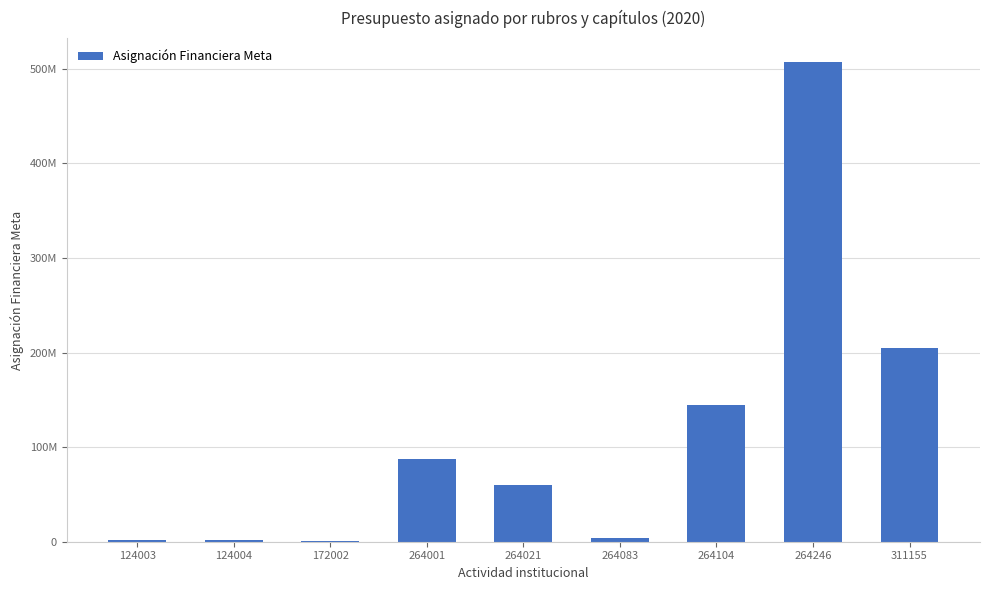

What is the average value?

112193561